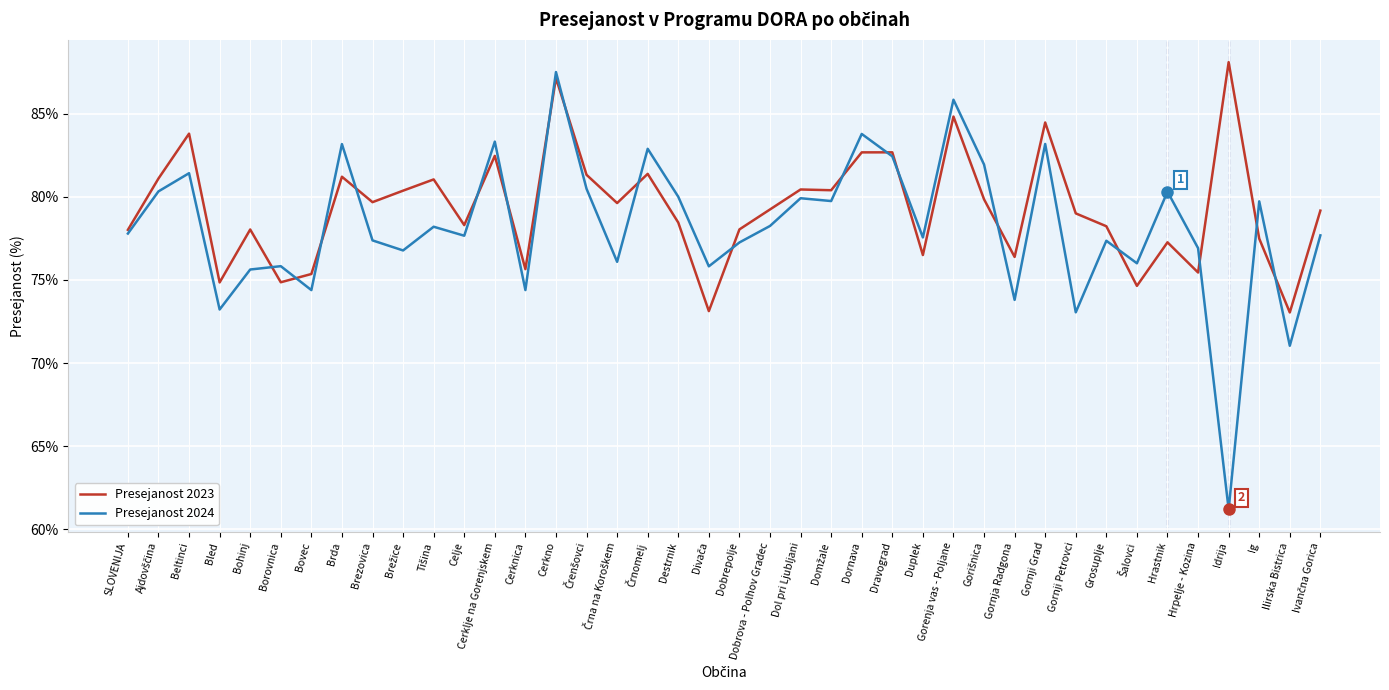

At which category does the chart reach its minimum across all series?

Idrija